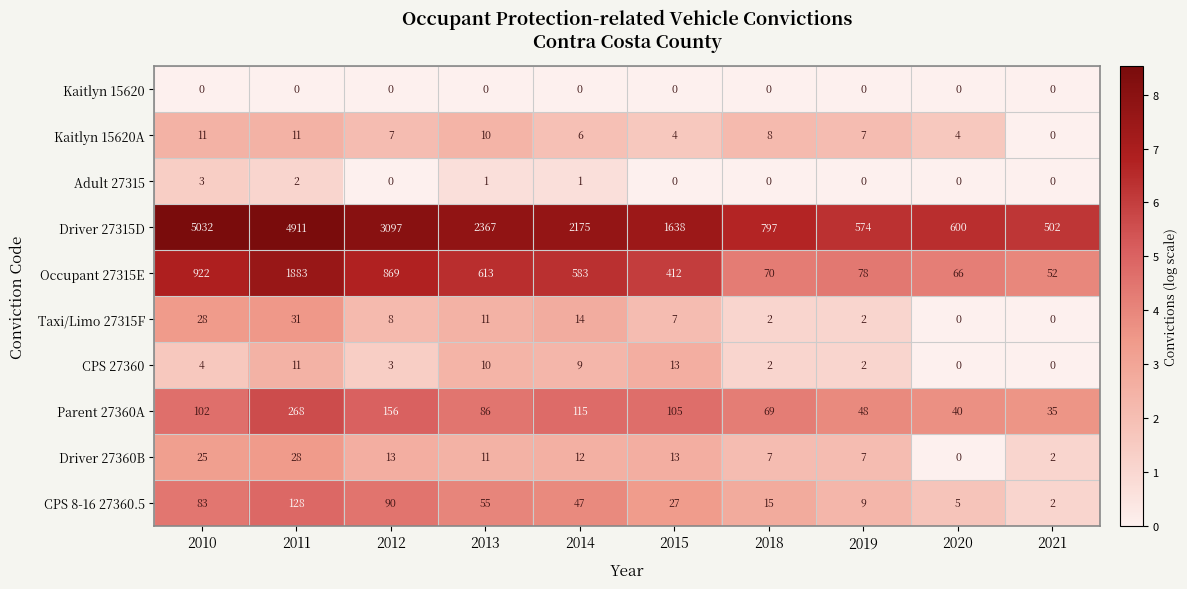

Between 2010 and 2012, which series saw the biggest shift?

Driver 27315D